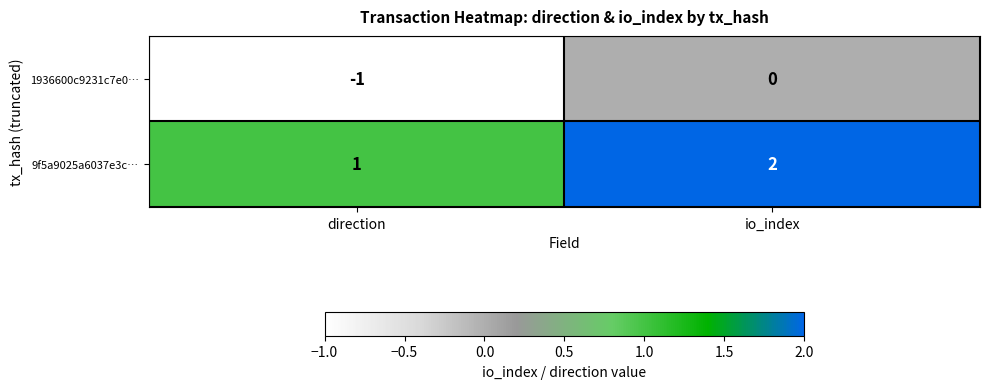

What is the sum of all 9f5a9025a6037e3c… values?

3